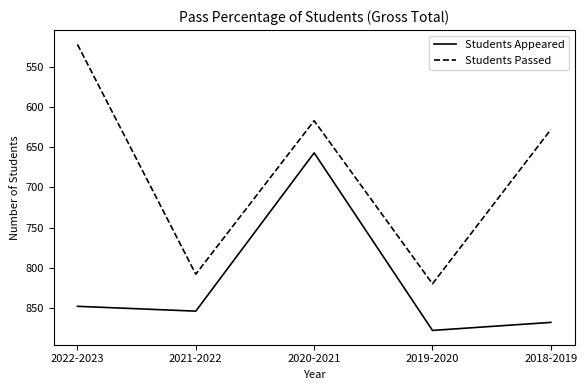

What is the minimum value for Students Appeared?

657